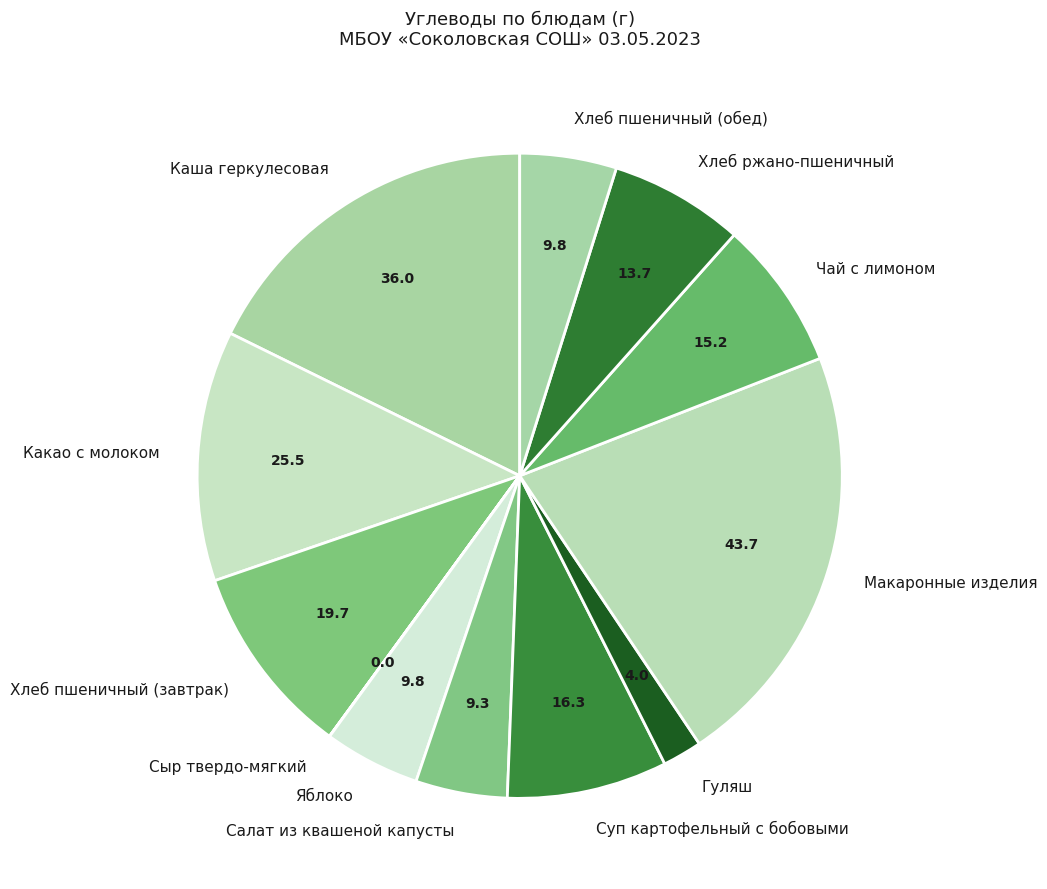

Between Хлеб ржано-пшеничный and Гуляш, which is larger?

Хлеб ржано-пшеничный